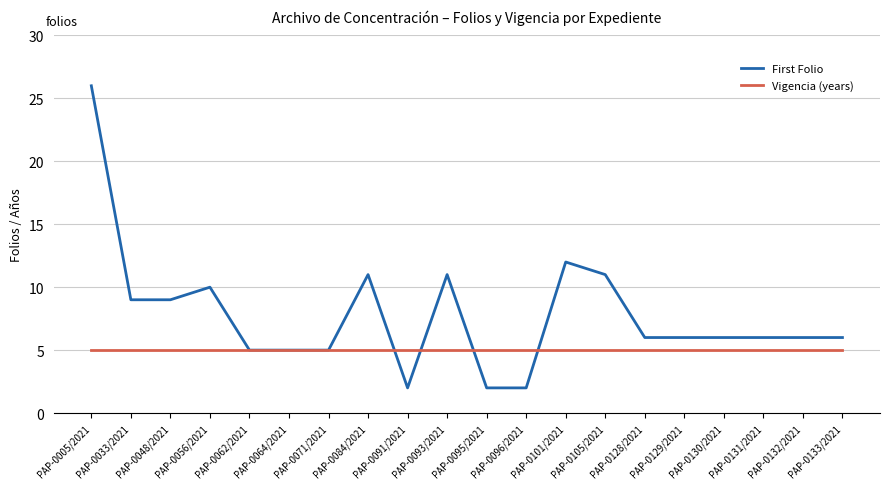

Reading left to right, transcribe all the data shown in this chart.

First Folio: 26	9	9	10	5	5	5	11	2	11	2	2	12	11	6	6	6	6	6	6
Vigencia (years): 5	5	5	5	5	5	5	5	5	5	5	5	5	5	5	5	5	5	5	5